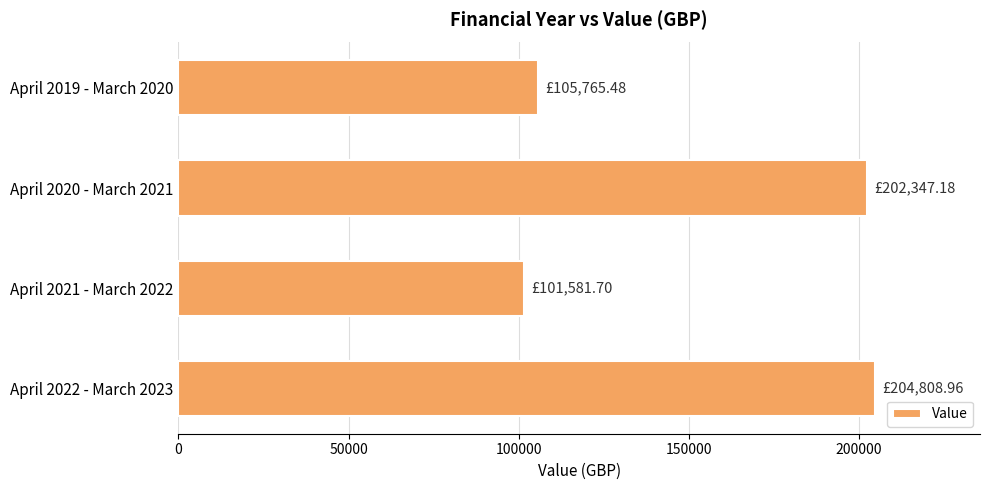

What is the average value?

153625.8